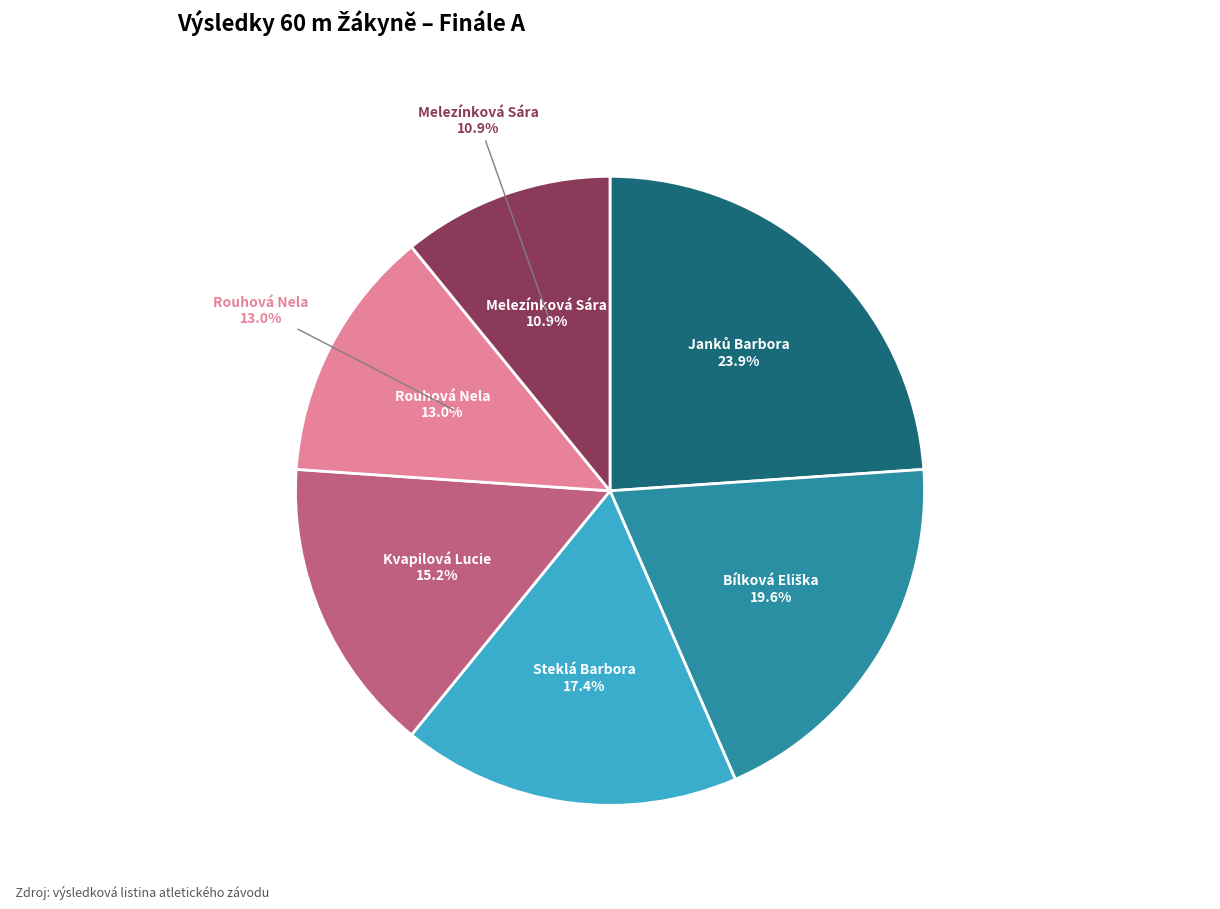

To the nearest percent, what is the average slice percentage?

17%